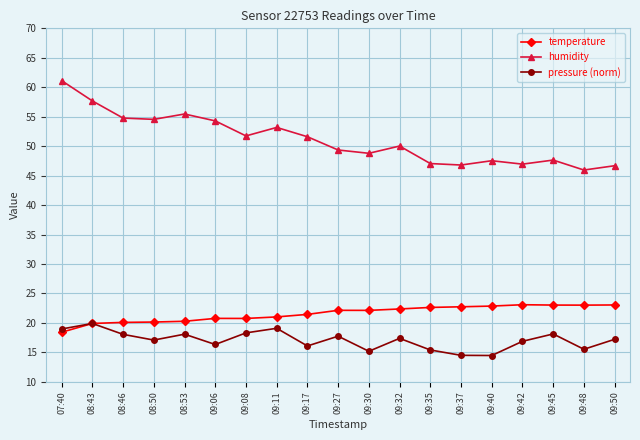

Is the value of humidity at 09:48 greater than the value of temperature at 08:43?

Yes